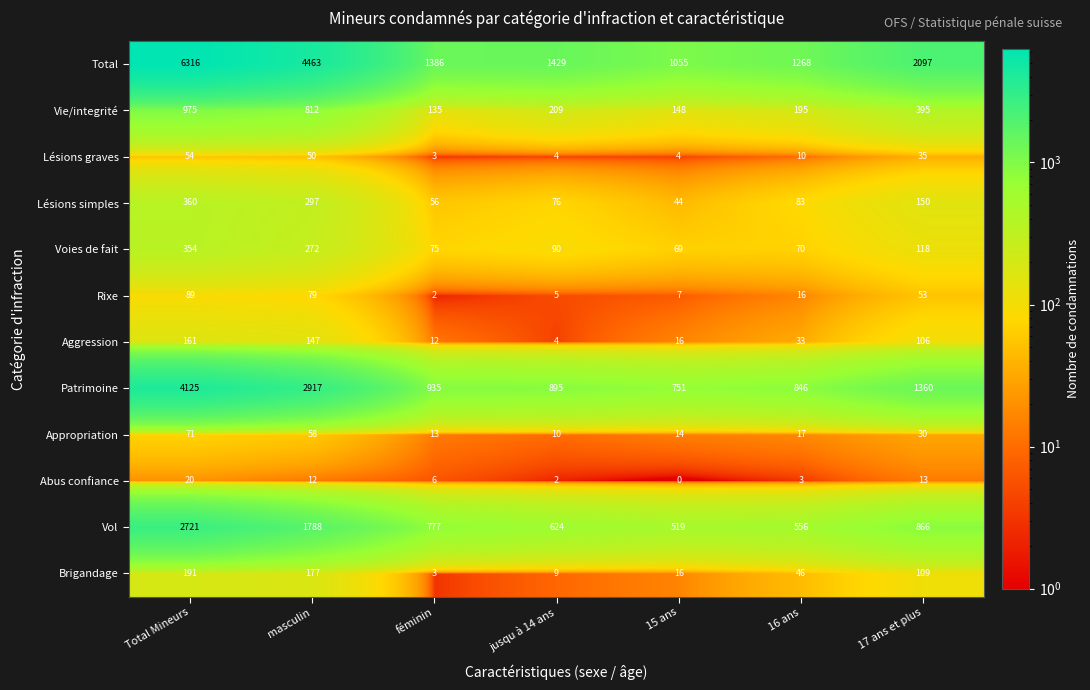

Which series has the widest spread of values?

Total